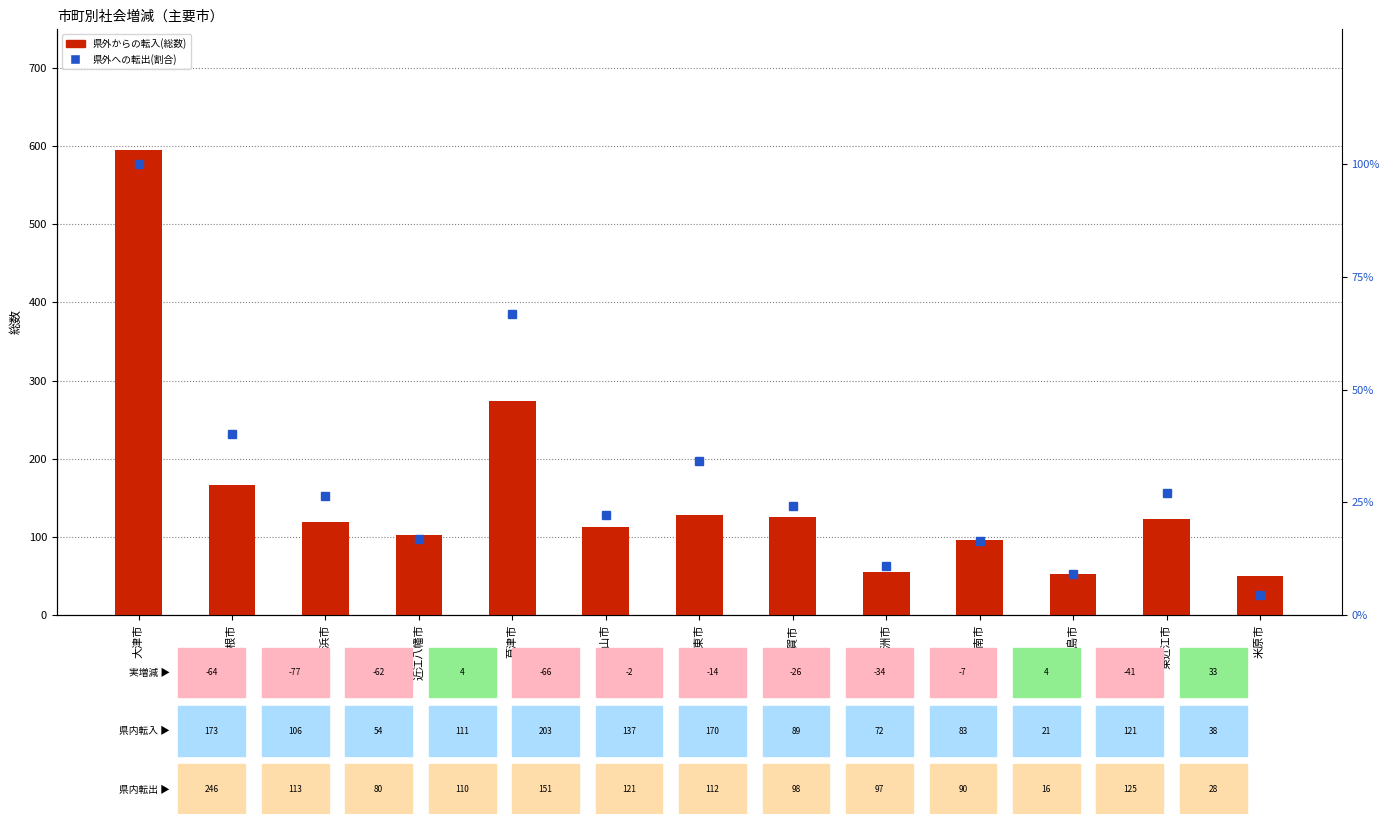

Is it true that 県外への転出(割合) equals 24.2 at 甲賀市?

True